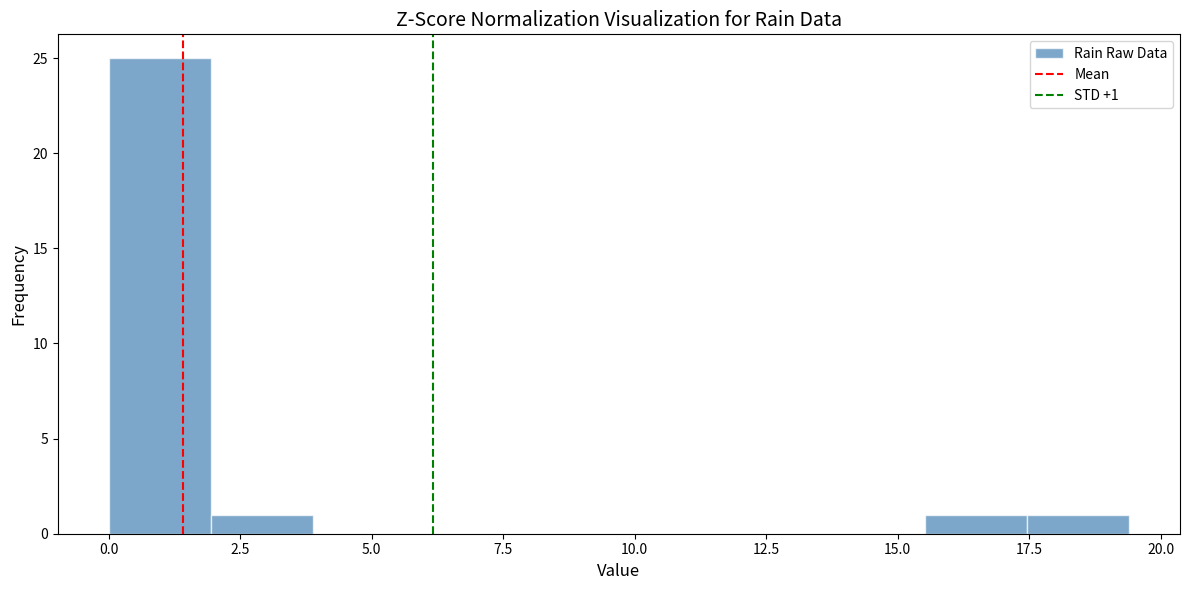

Around what value on the x-axis is the tallest bar? Give the approximate position of its centre, as read against the axis.

1.0